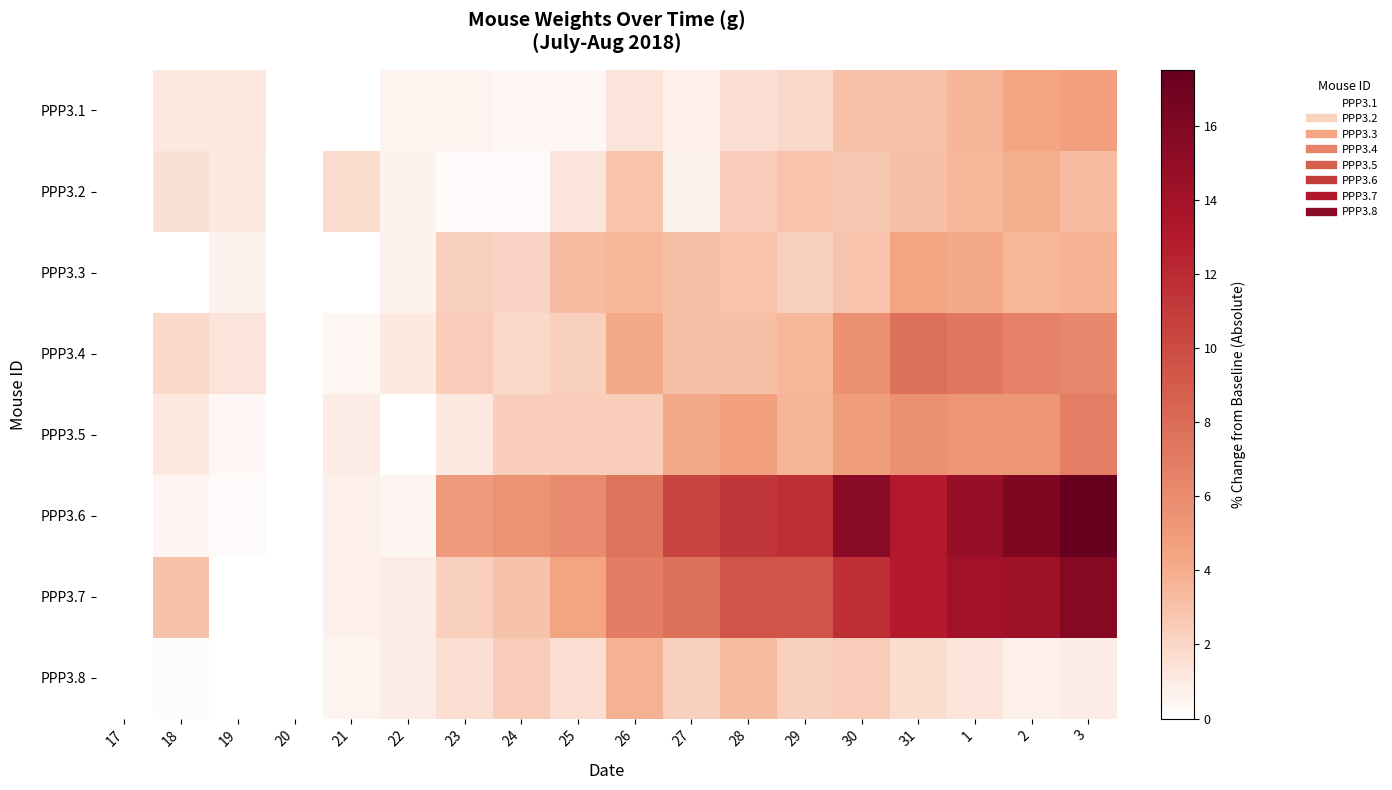

At which category does the chart reach its peak across all series?

3